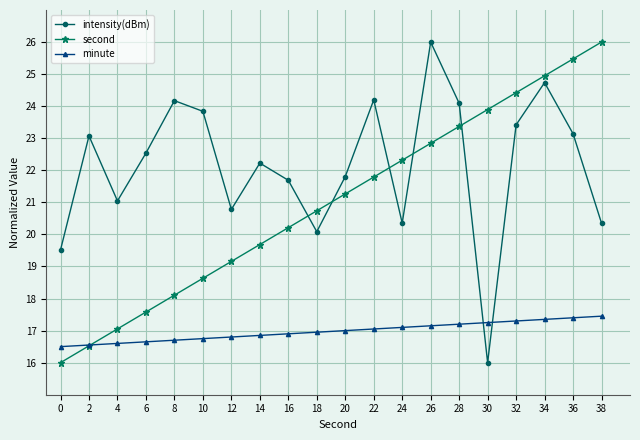

Which series has the largest total across all categories?

intensity(dBm)